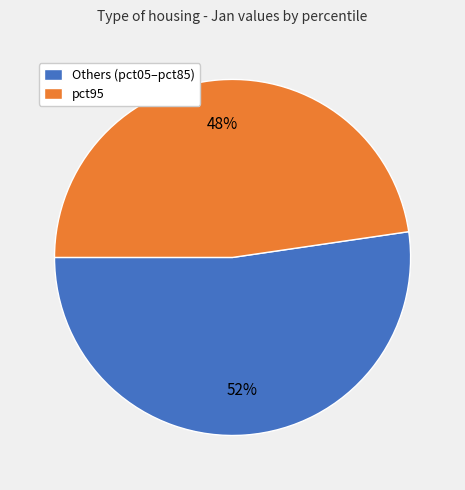

Is the sum of pct95 and Others (pct05–pct85) greater than half?

Yes